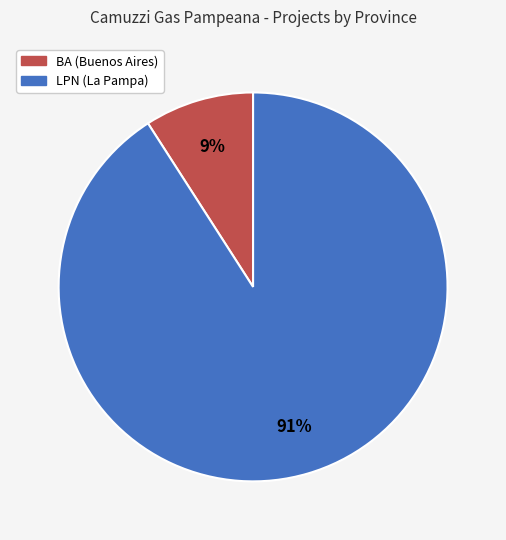

Count the number of slices in the pie.

2